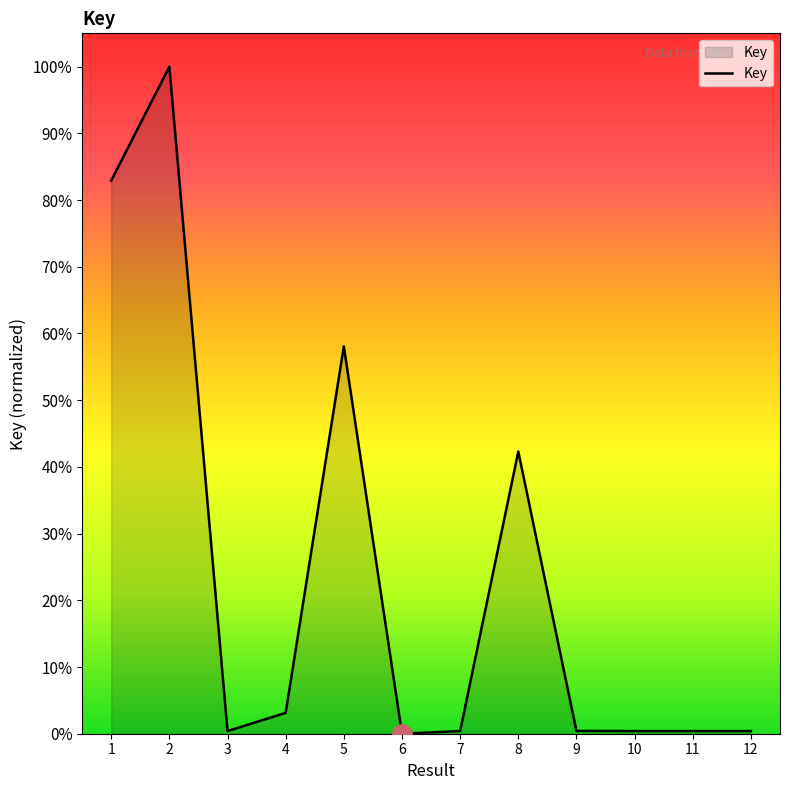

What is the maximum value shown in the chart?

100.0